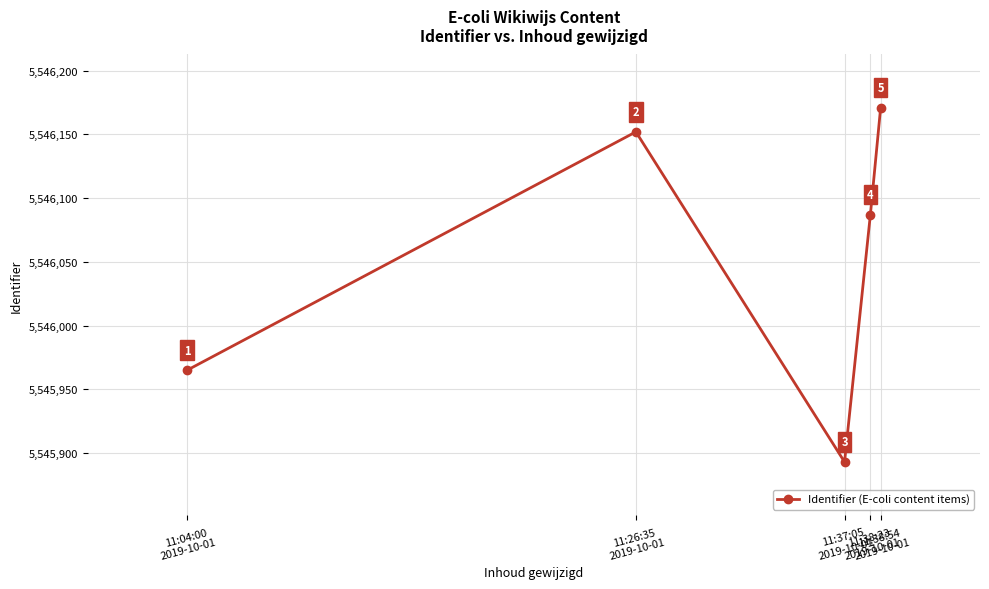

What is the minimum value shown in the chart?

5545893